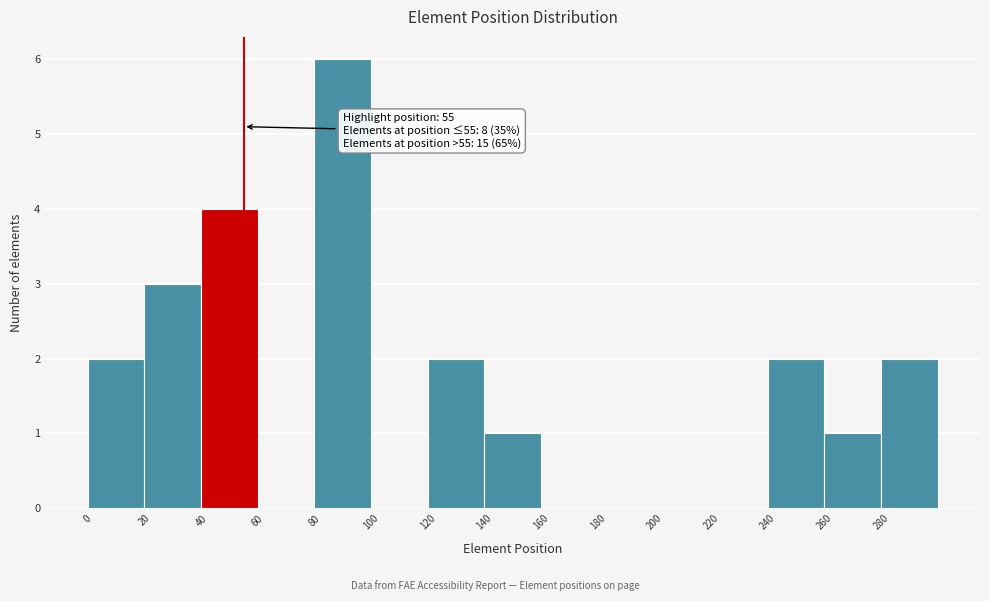

Which range on the x-axis has the tallest bar?

80 to 100